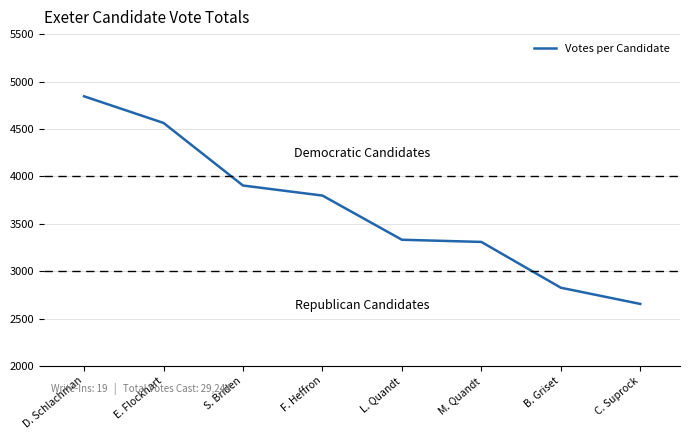

Where is the data nearest to the value 3749?

F. Heffron